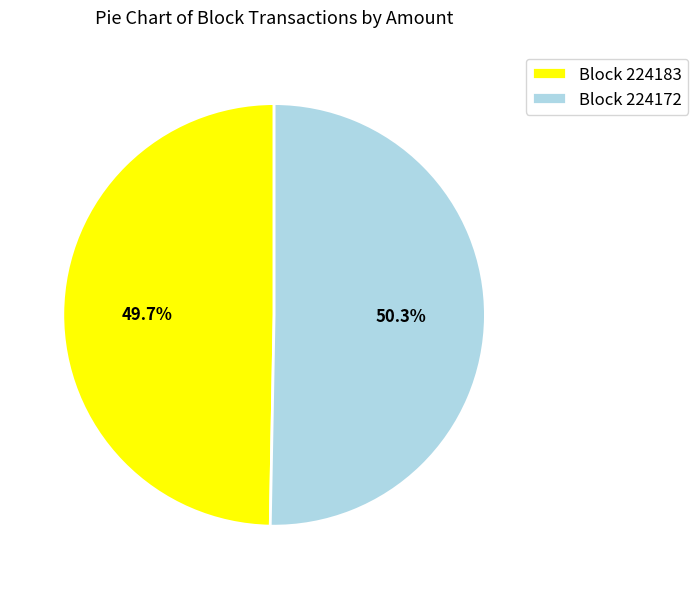

Rank the categories by value from lowest to highest.

Block 224183, Block 224172